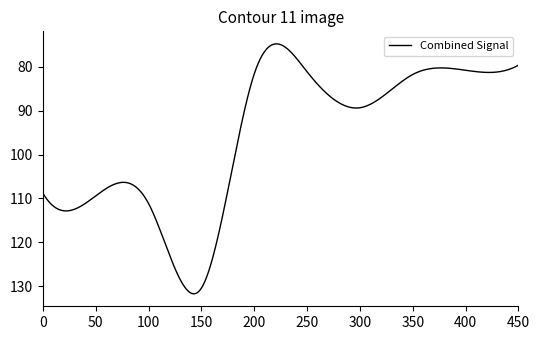

What is the difference between the maximum and minimum values?

57.0